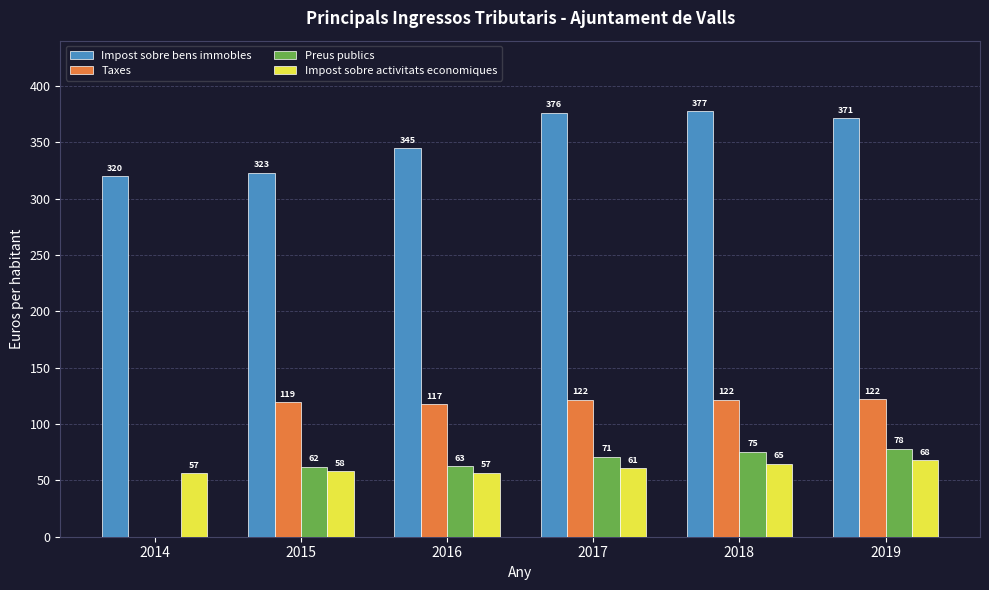

Which category has the highest value in the Preus publics series?

2019